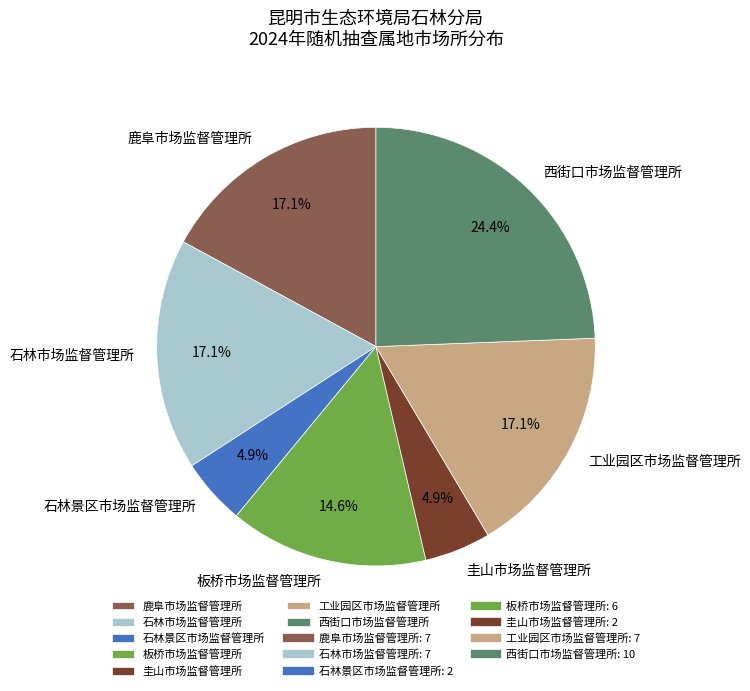

To the nearest percent, what is the difference between the 圭山市场监督管理所 and 石林市场监督管理所 slice percentages?

12%